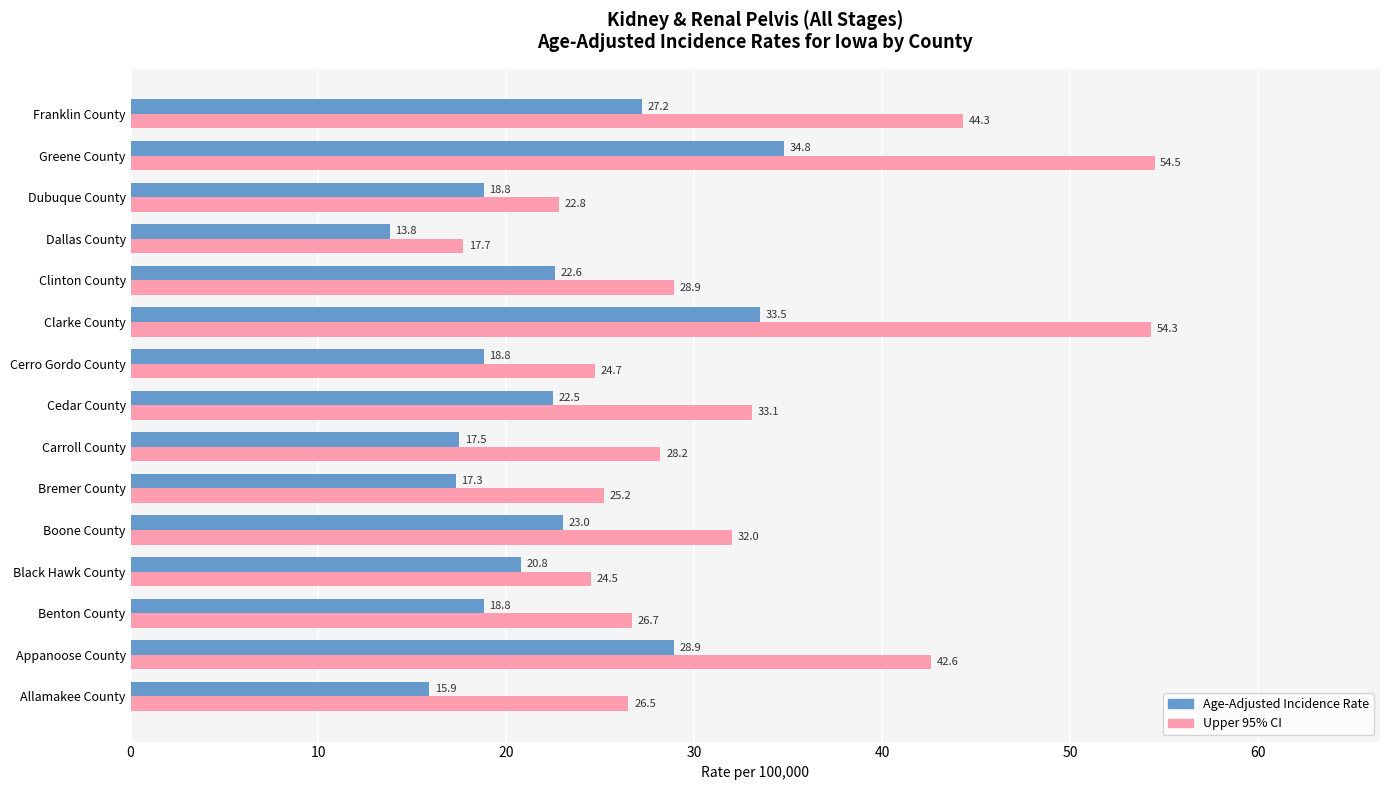

List the series in order of their overall mean, highest first.

Upper 95% CI, Age-Adjusted Incidence Rate